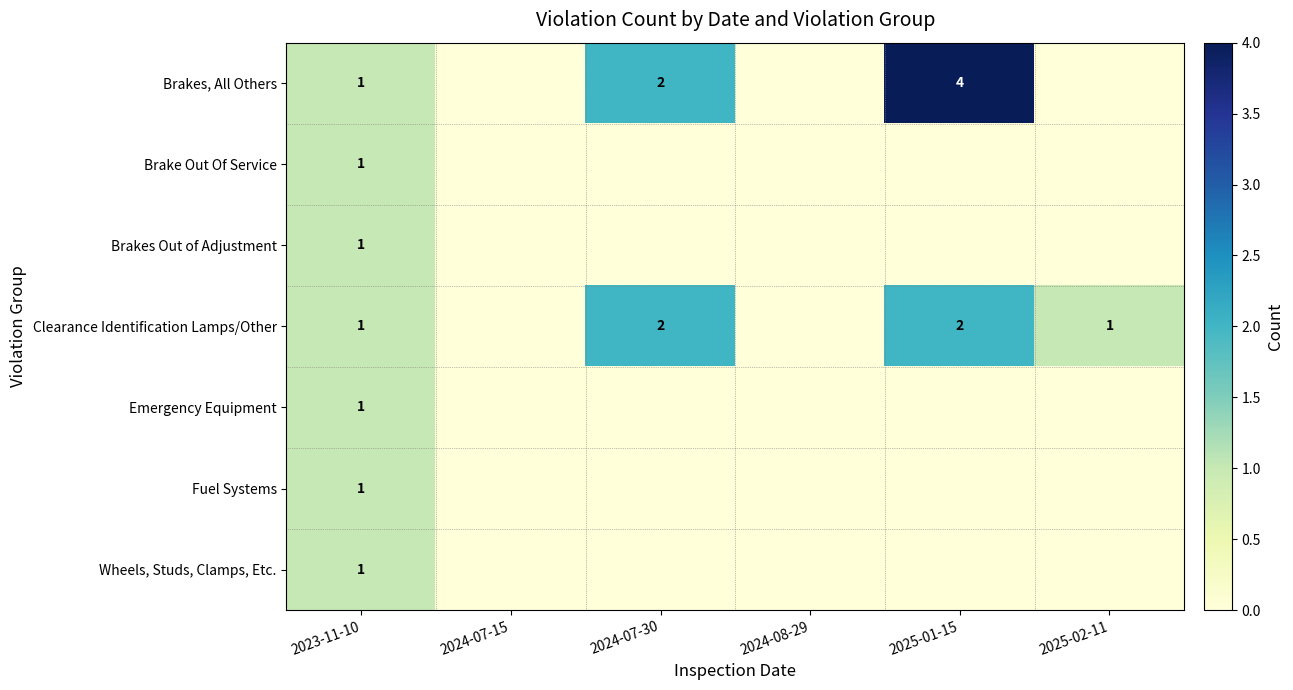

What is the sum of all Brake Out Of Service values?

1